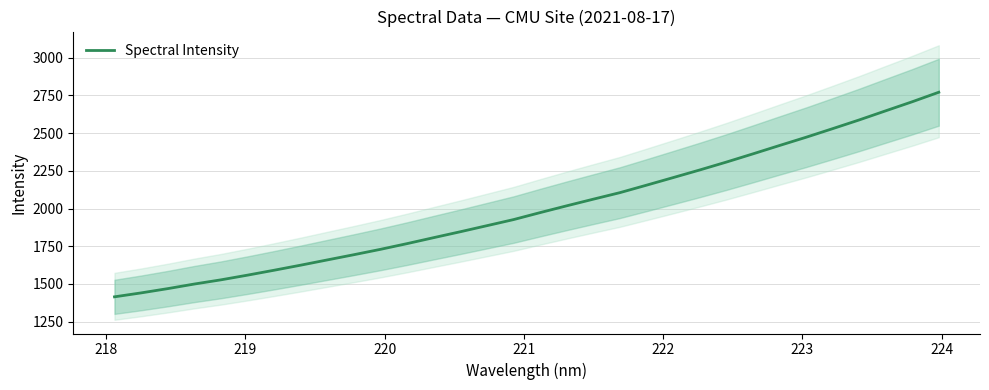

What is the highest value of the Spectral Intensity series?

2771.5